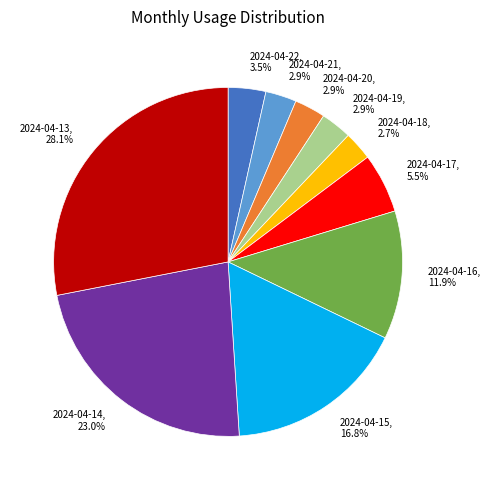

Is the sum of 2024-04-14, 23.0% and 2024-04-18, 2.7% greater than half?

No